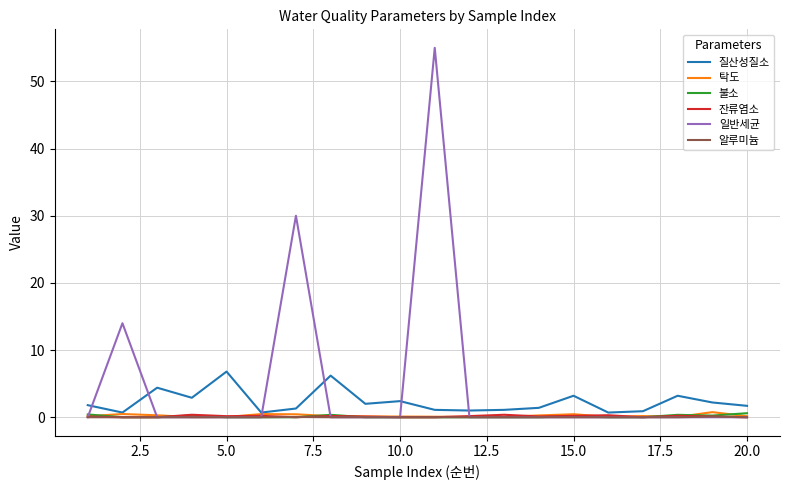

Which series has the widest spread of values?

일반세균